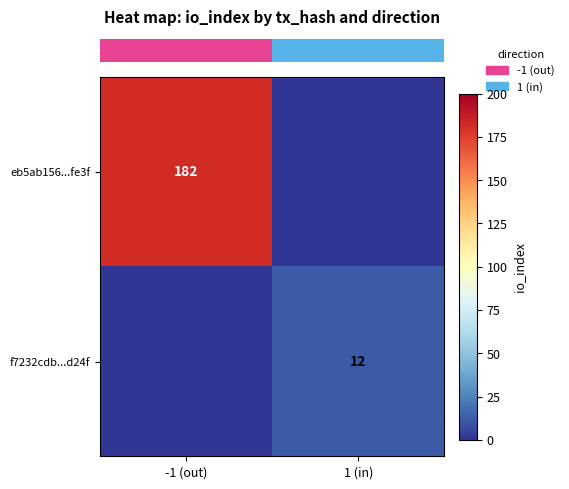

What is the average value of the row_0 series?

91